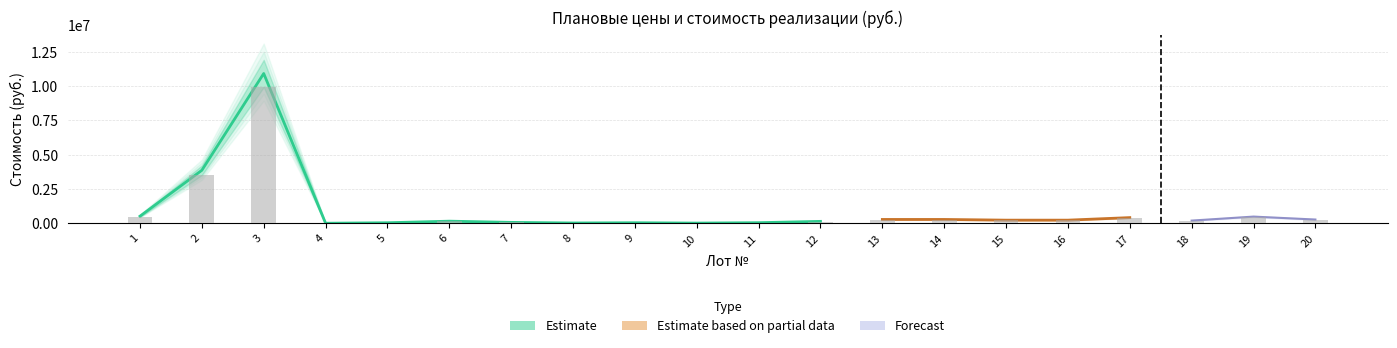

What is the maximum value shown in the chart?

9929600